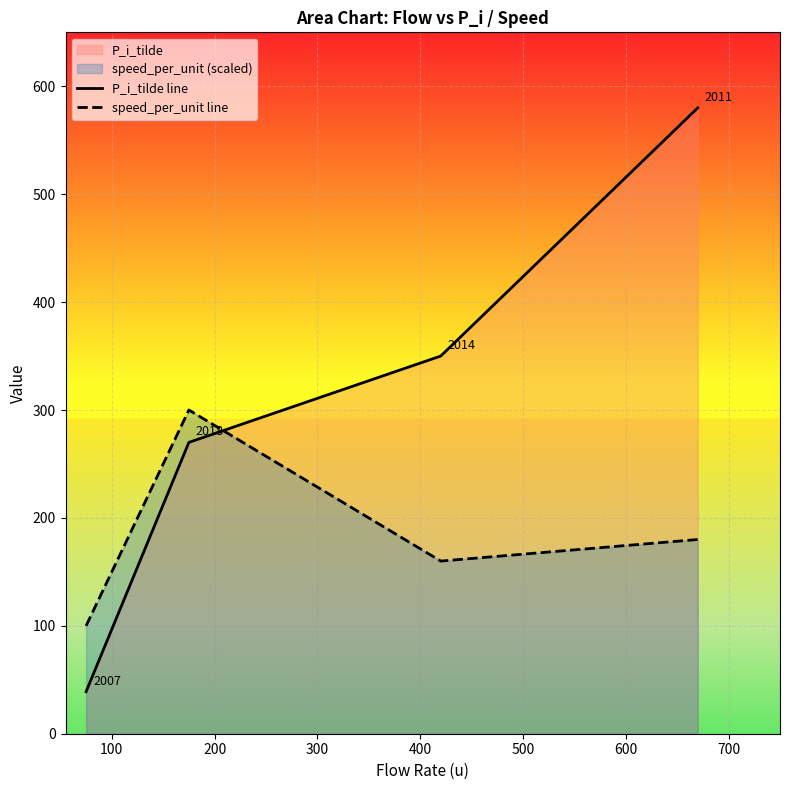

Which series has the largest total across all categories?

P_i_tilde line